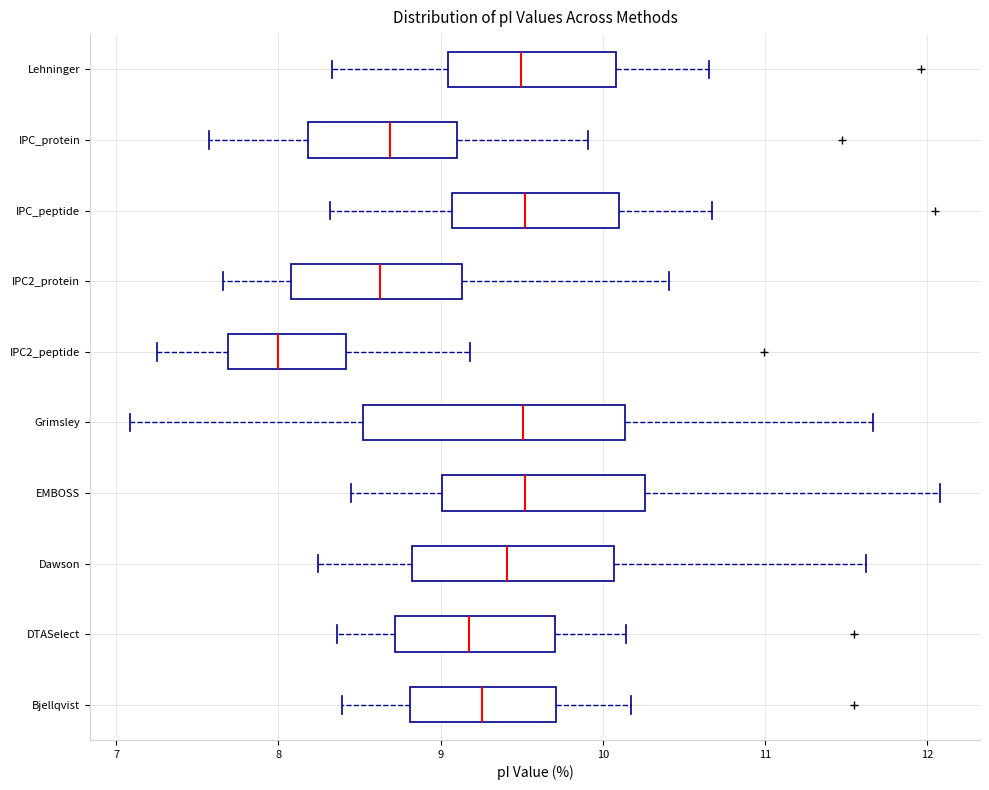

Where does the right whisker of the box for EMBOSS end on the x-axis? The values are not printed on the chart, so give them approximately, as read against the axis.

12.1